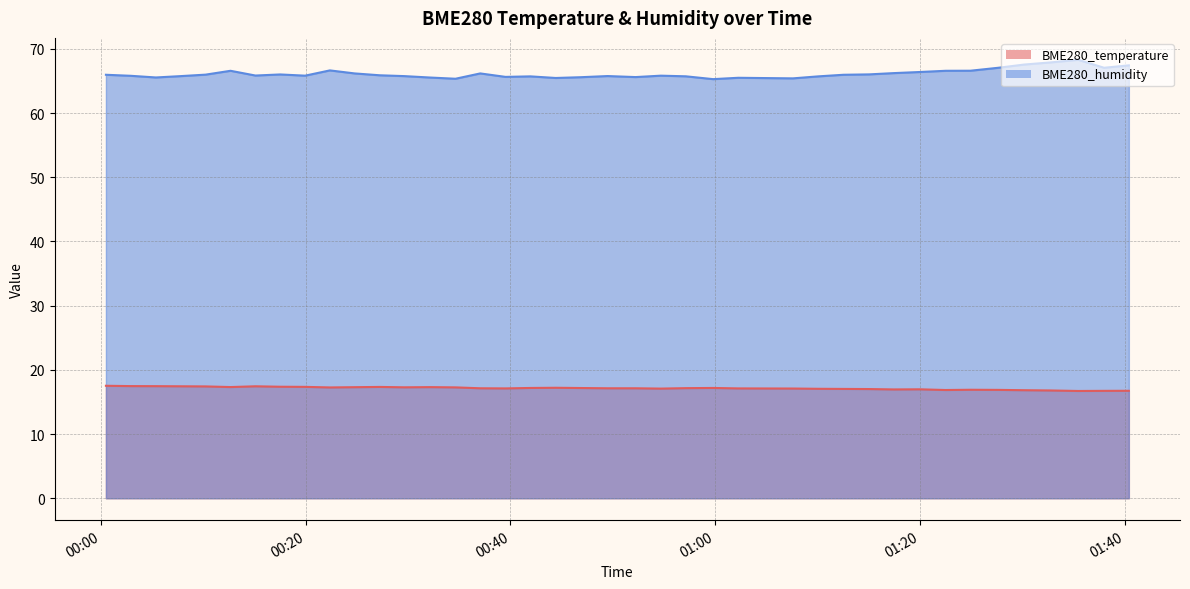

Reading left to right, list all the values displayed in this chart.

BME280_temperature: 2022/06/12 00:00:30=17.5	2022/06/12 00:02:55=17.5	2022/06/12 00:05:23=17.5	2022/06/12 00:07:48=17.4	2022/06/12 00:10:14=17.4	2022/06/12 00:12:40=17.3	2022/06/12 00:15:06=17.4	2022/06/12 00:17:31=17.4	2022/06/12 00:19:57=17.4	2022/06/12 00:22:22=17.3	2022/06/12 00:24:47=17.3	2022/06/12 00:27:14=17.3	2022/06/12 00:29:39=17.3	2022/06/12 00:32:09=17.3	2022/06/12 00:34:38=17.3	2022/06/12 00:37:03=17.1	2022/06/12 00:39:31=17.1	2022/06/12 00:41:57=17.2	2022/06/12 00:44:25=17.2	2022/06/12 00:46:52=17.2	2022/06/12 00:49:29=17.1	2022/06/12 00:52:13=17.1	2022/06/12 00:54:41=17.1	2022/06/12 00:57:07=17.1	2022/06/12 00:59:47=17.2	2022/06/12 01:02:14=17.1	2022/06/12 01:07:35=17.1	2022/06/12 01:10:03=17.1	2022/06/12 01:12:31=17.0	2022/06/12 01:15:01=17.0	2022/06/12 01:17:27=16.9	2022/06/12 01:19:58=17.0	2022/06/12 01:22:29=16.9	2022/06/12 01:24:55=16.9	2022/06/12 01:27:38=16.9	2022/06/12 01:30:09=16.8	2022/06/12 01:32:42=16.8	2022/06/12 01:35:26=16.7	2022/06/12 01:37:58=16.7	2022/06/12 01:40:23=16.7
BME280_humidity: 2022/06/12 00:00:30=66.0	2022/06/12 00:02:55=65.8	2022/06/12 00:05:23=65.5	2022/06/12 00:07:48=65.8	2022/06/12 00:10:14=66.0	2022/06/12 00:12:40=66.6	2022/06/12 00:15:06=65.8	2022/06/12 00:17:31=66.0	2022/06/12 00:19:57=65.8	2022/06/12 00:22:22=66.7	2022/06/12 00:24:47=66.2	2022/06/12 00:27:14=65.9	2022/06/12 00:29:39=65.8	2022/06/12 00:32:09=65.5	2022/06/12 00:34:38=65.3	2022/06/12 00:37:03=66.2	2022/06/12 00:39:31=65.6	2022/06/12 00:41:57=65.7	2022/06/12 00:44:25=65.5	2022/06/12 00:46:52=65.6	2022/06/12 00:49:29=65.8	2022/06/12 00:52:13=65.6	2022/06/12 00:54:41=65.8	2022/06/12 00:57:07=65.7	2022/06/12 00:59:47=65.3	2022/06/12 01:02:14=65.5	2022/06/12 01:07:35=65.4	2022/06/12 01:10:03=65.7	2022/06/12 01:12:31=66.0	2022/06/12 01:15:01=66.0	2022/06/12 01:17:27=66.2	2022/06/12 01:19:58=66.4	2022/06/12 01:22:29=66.6	2022/06/12 01:24:55=66.6	2022/06/12 01:27:38=67.1	2022/06/12 01:30:09=67.6	2022/06/12 01:32:42=67.9	2022/06/12 01:35:26=68.3	2022/06/12 01:37:58=67.1	2022/06/12 01:40:23=67.4